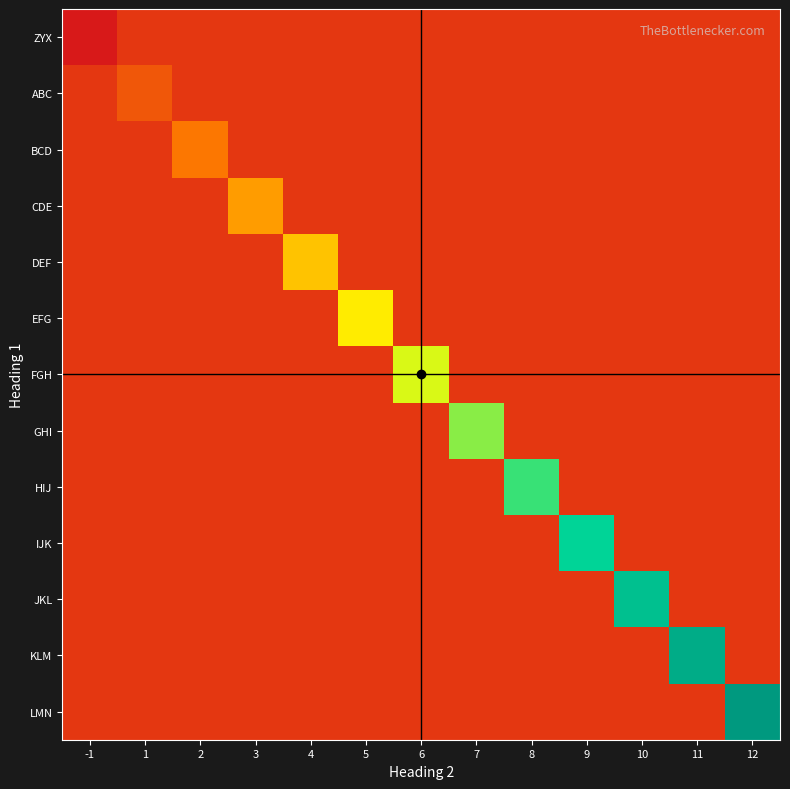

Count the number of data series in this chart.

13